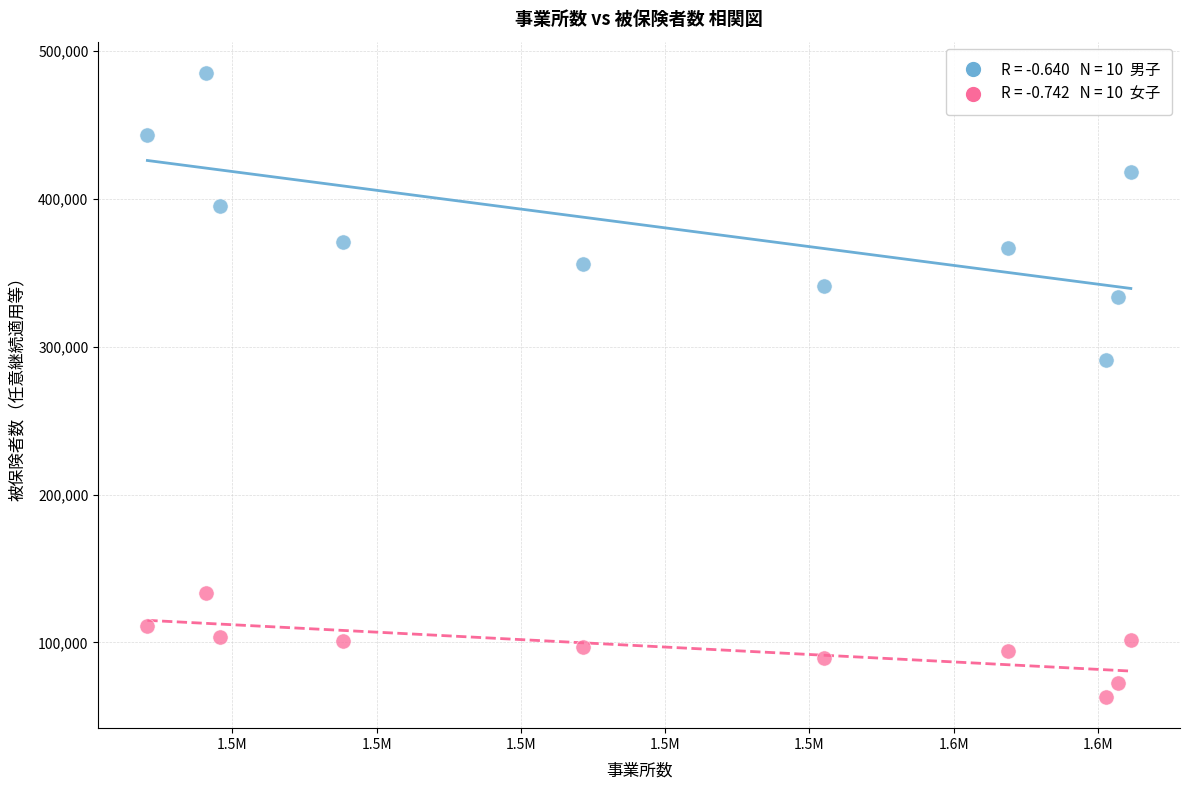

Across all series, what Y value is closest to 274192?

290739